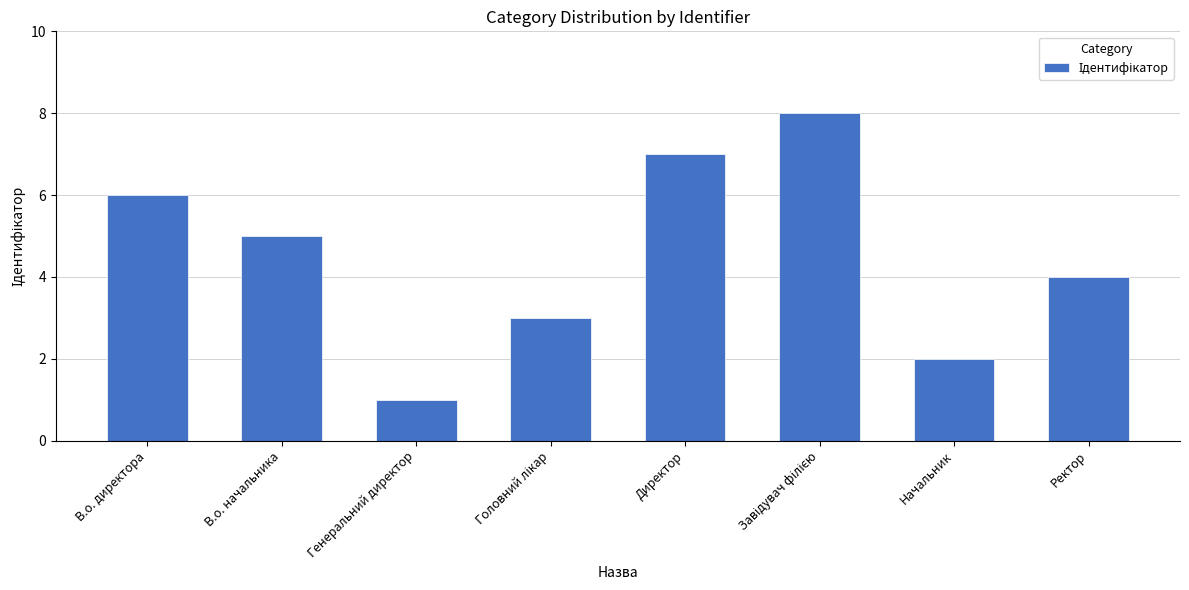

What is the label of the 4th bar from the right?

Директор